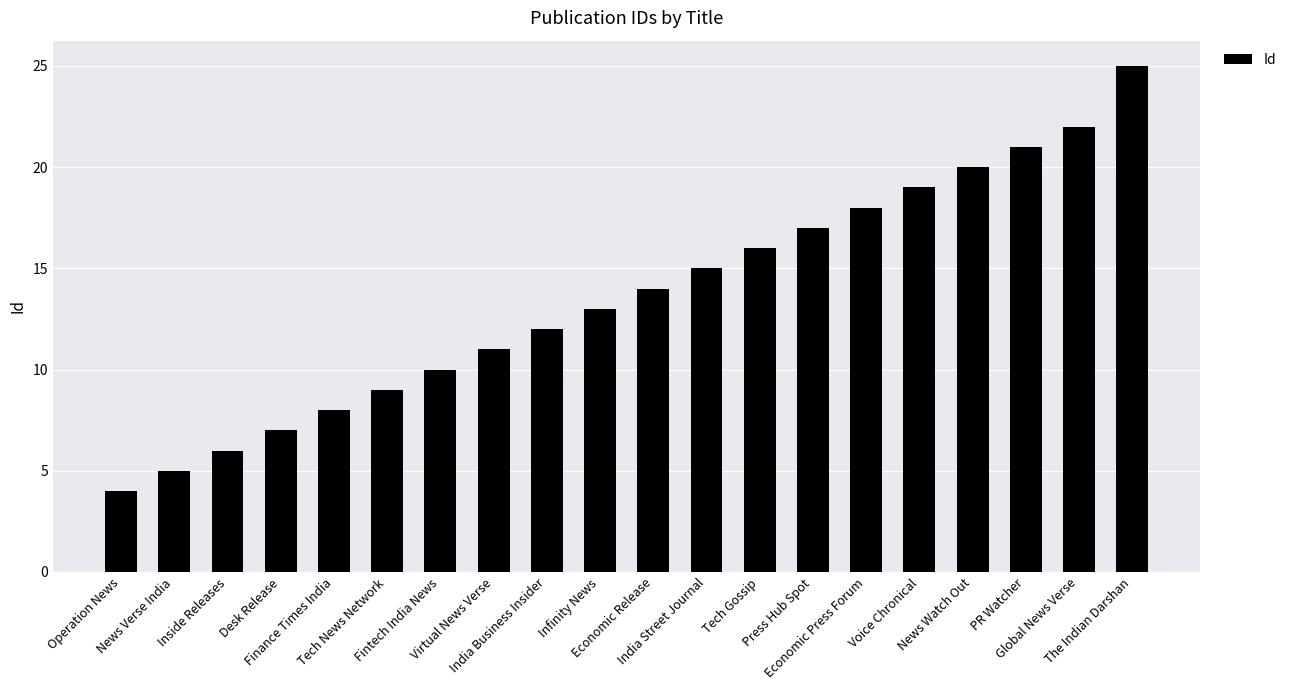

The value at Tech Gossip is 16. True or false?

True